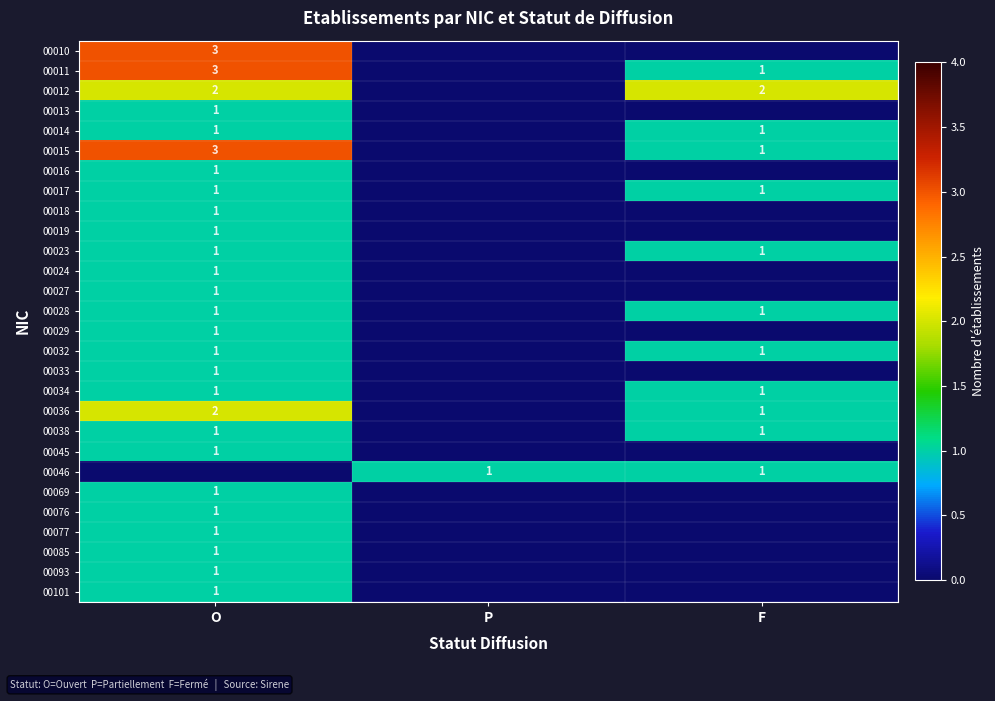

The 00032 series shows 1 at O. True or false?

True